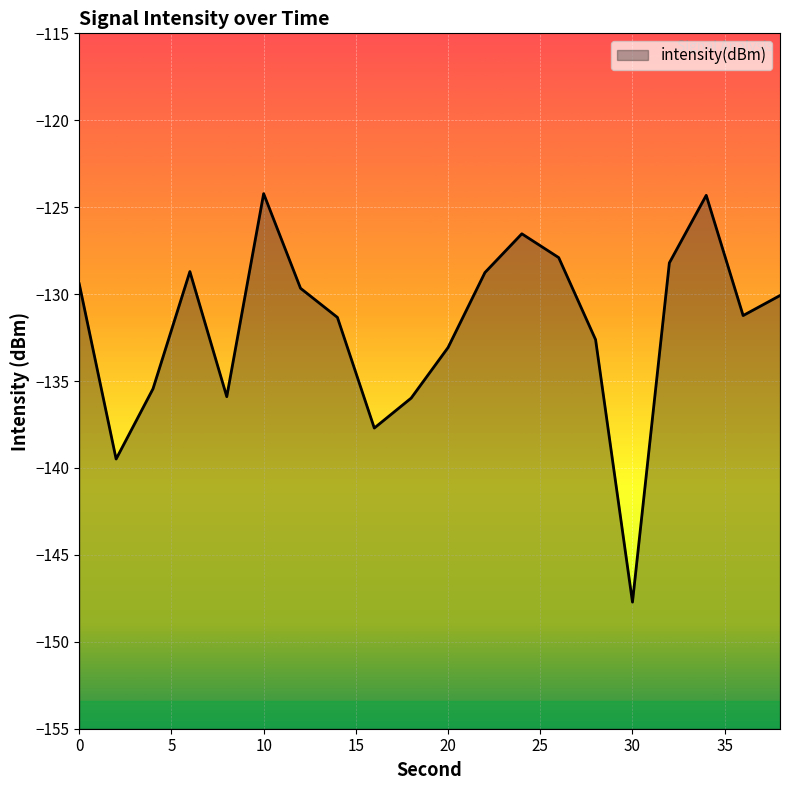

Where is the data nearest to the value -135?

4